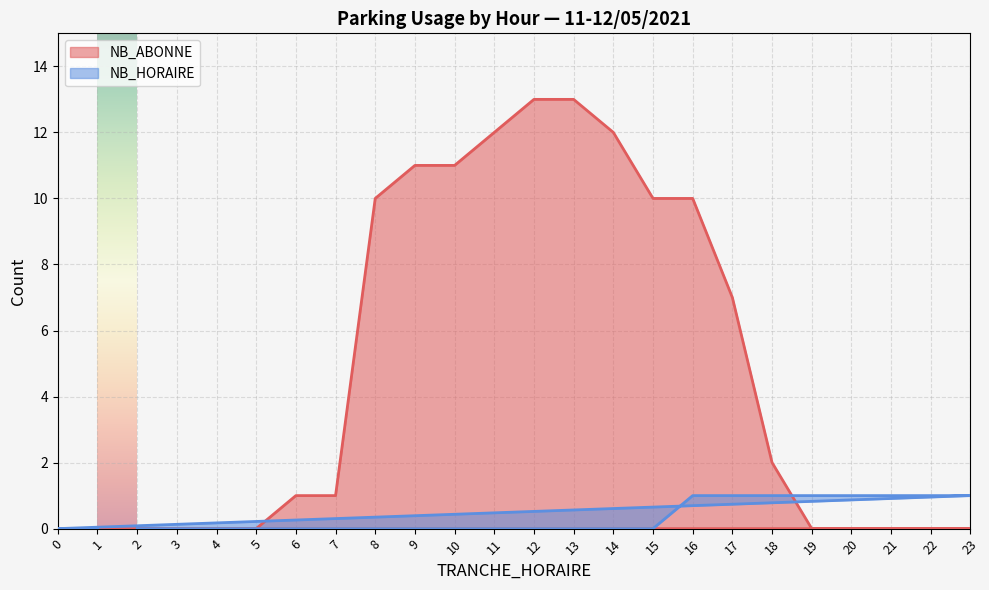

Rank the categories by NB_ABONNE value from highest to lowest.

12, 13, 11, 14, 9, 10, 8, 15, 16, 17, 18, 6, 7, 2, 3, 4, 5, 19, 20, 21, 22, 23, 0, 1